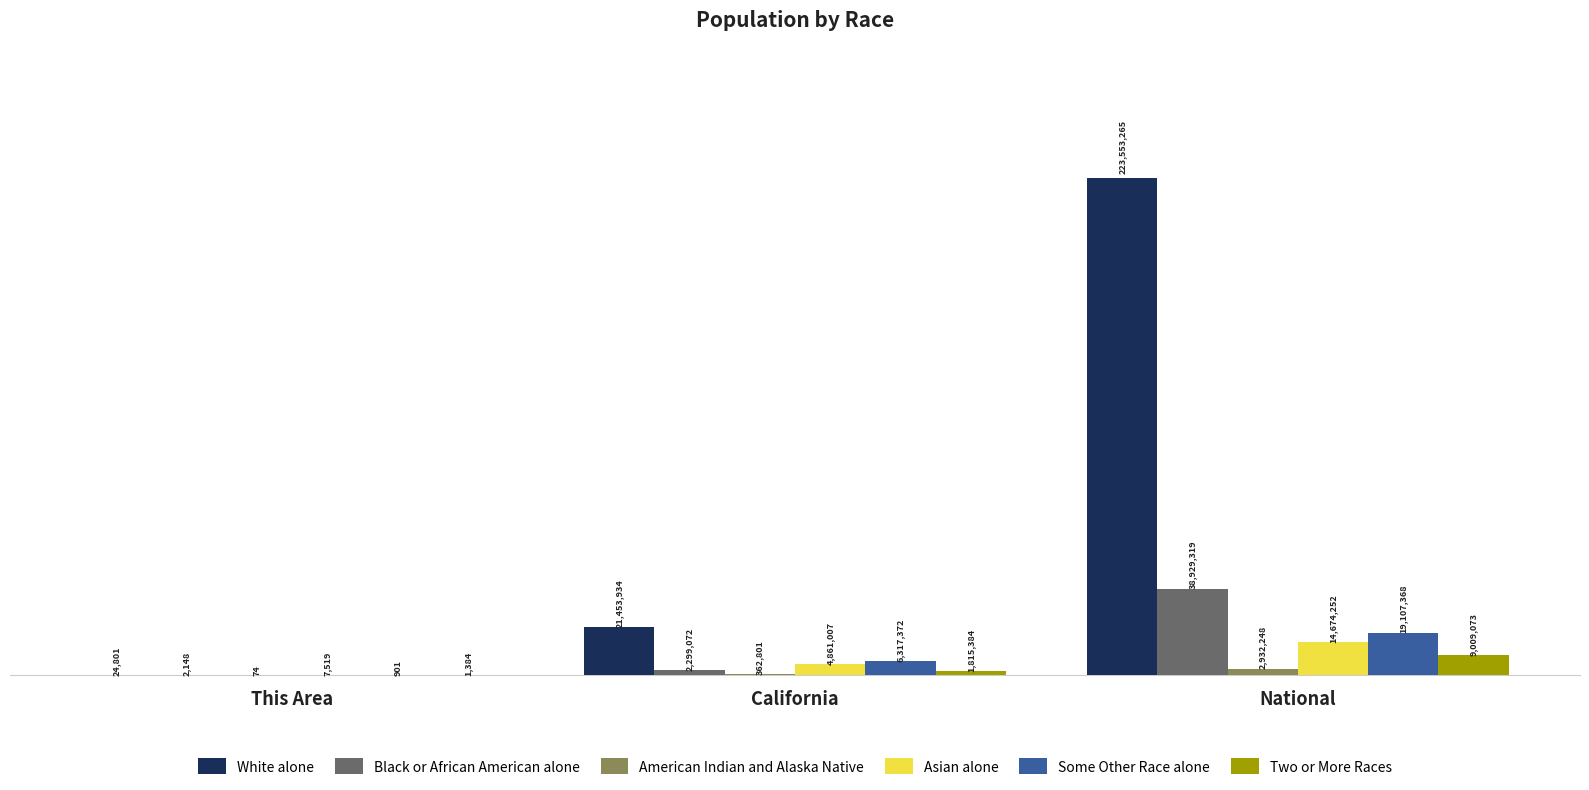

Which series has the widest spread of values?

White alone